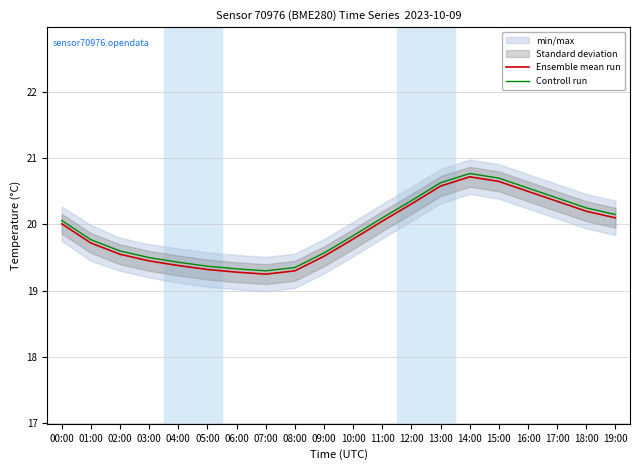

What is the value of the Ensemble mean run point at the 9th from the left?

19.3